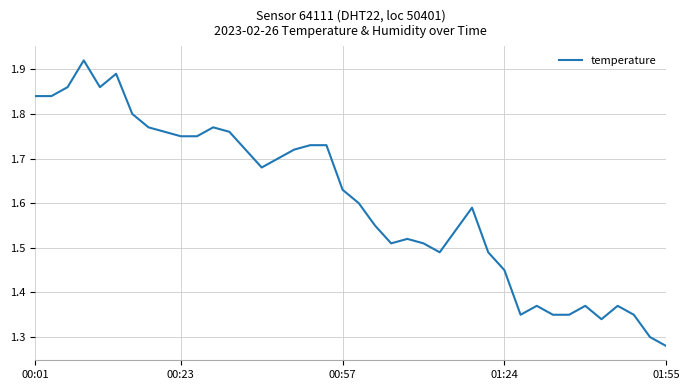

What is the difference between the maximum and minimum values?

0.6